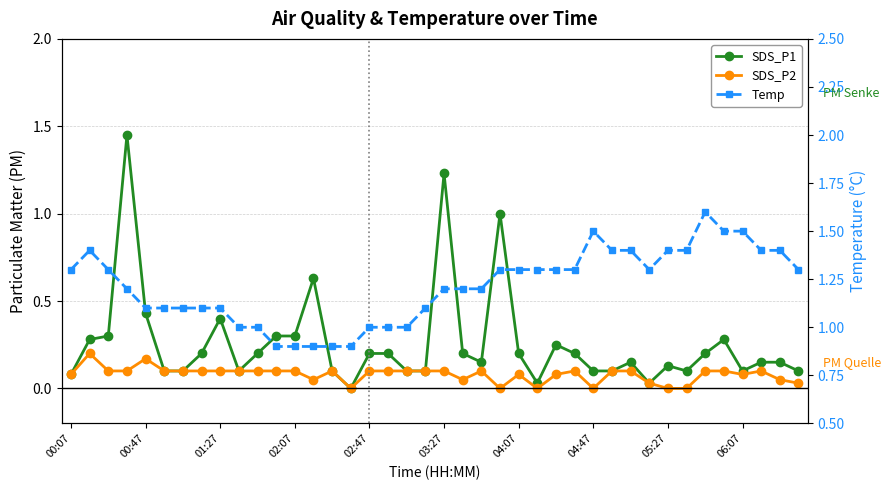

Rank the series by their maximum value, from lowest to highest.

SDS_P2, SDS_P1, Temp